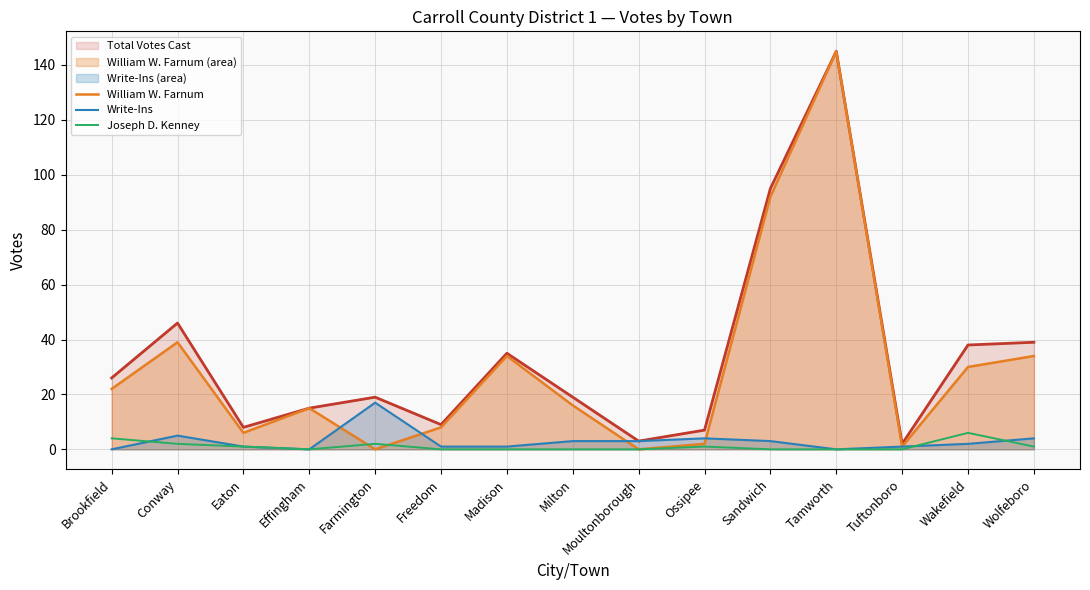

What is the sum of all Total Votes Cast values?

506